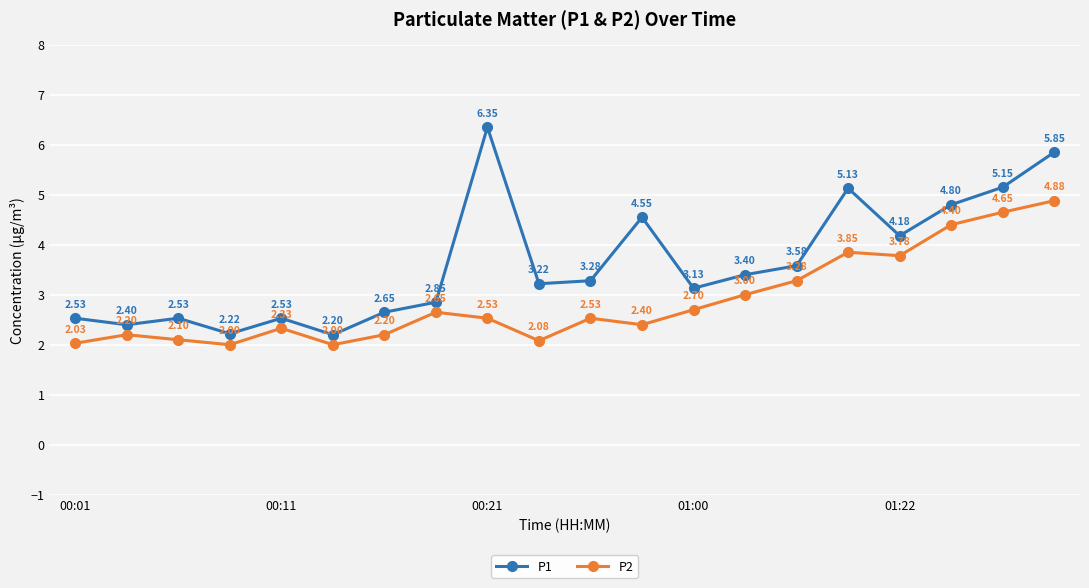

True or false: P2 has more than 0 interior local peaks.

True